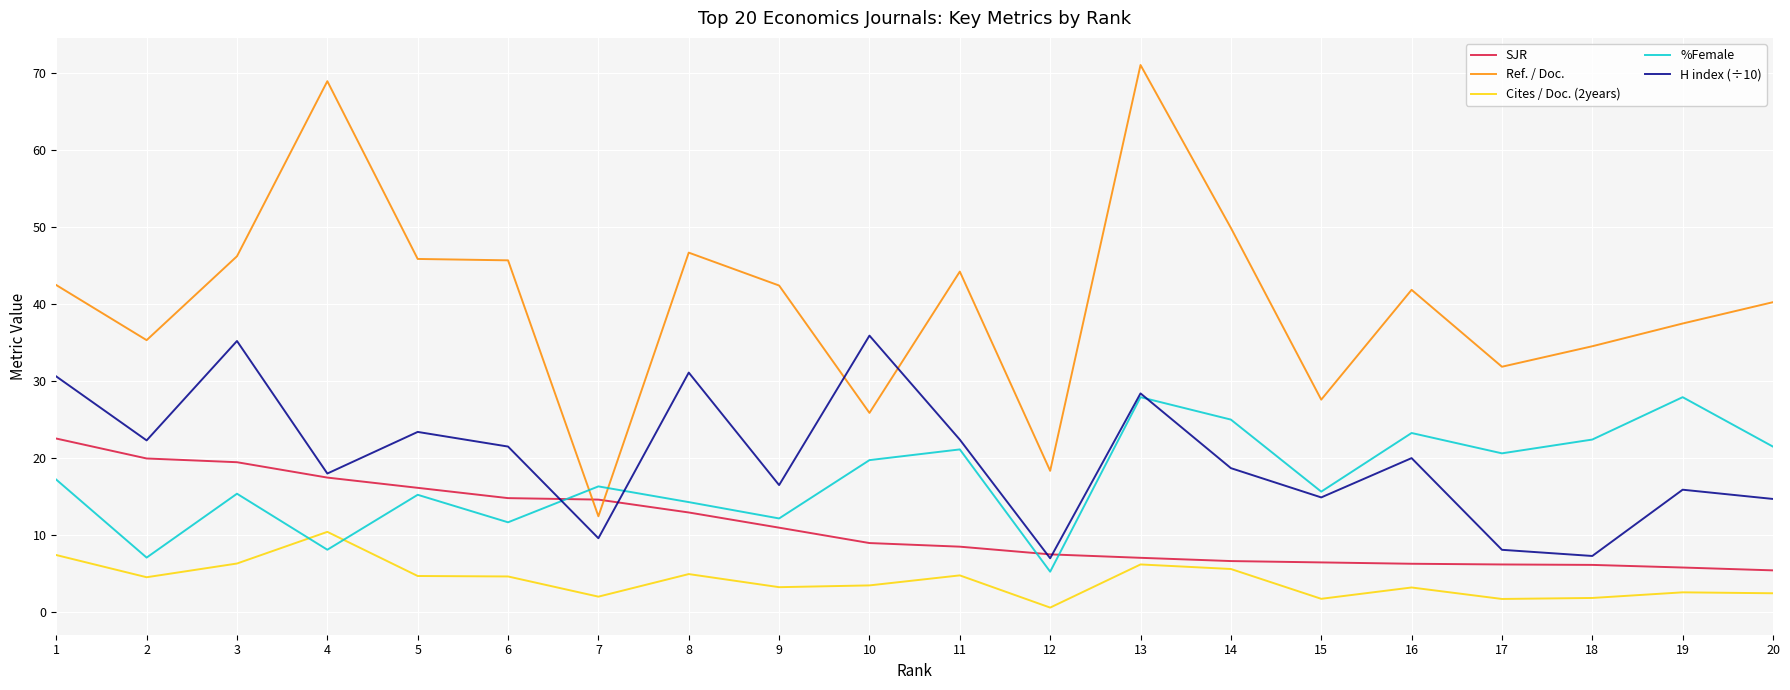

The value of Ref. / Doc. at 14 is 25.4. True or false?

False